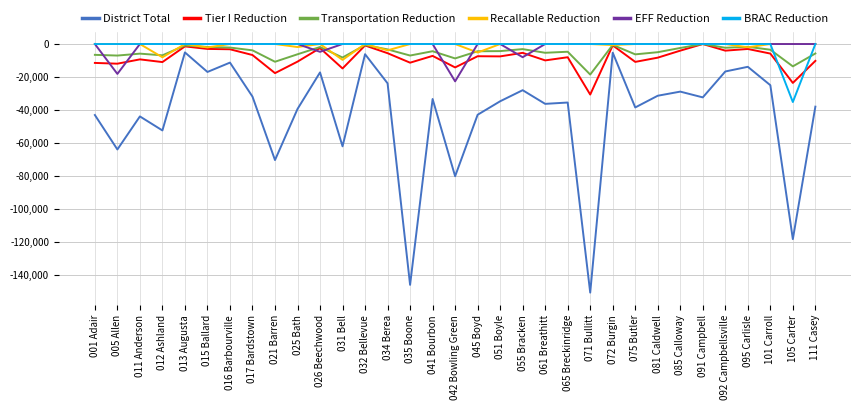

Where is District Total nearest to the value -77794?

042 Bowling Green